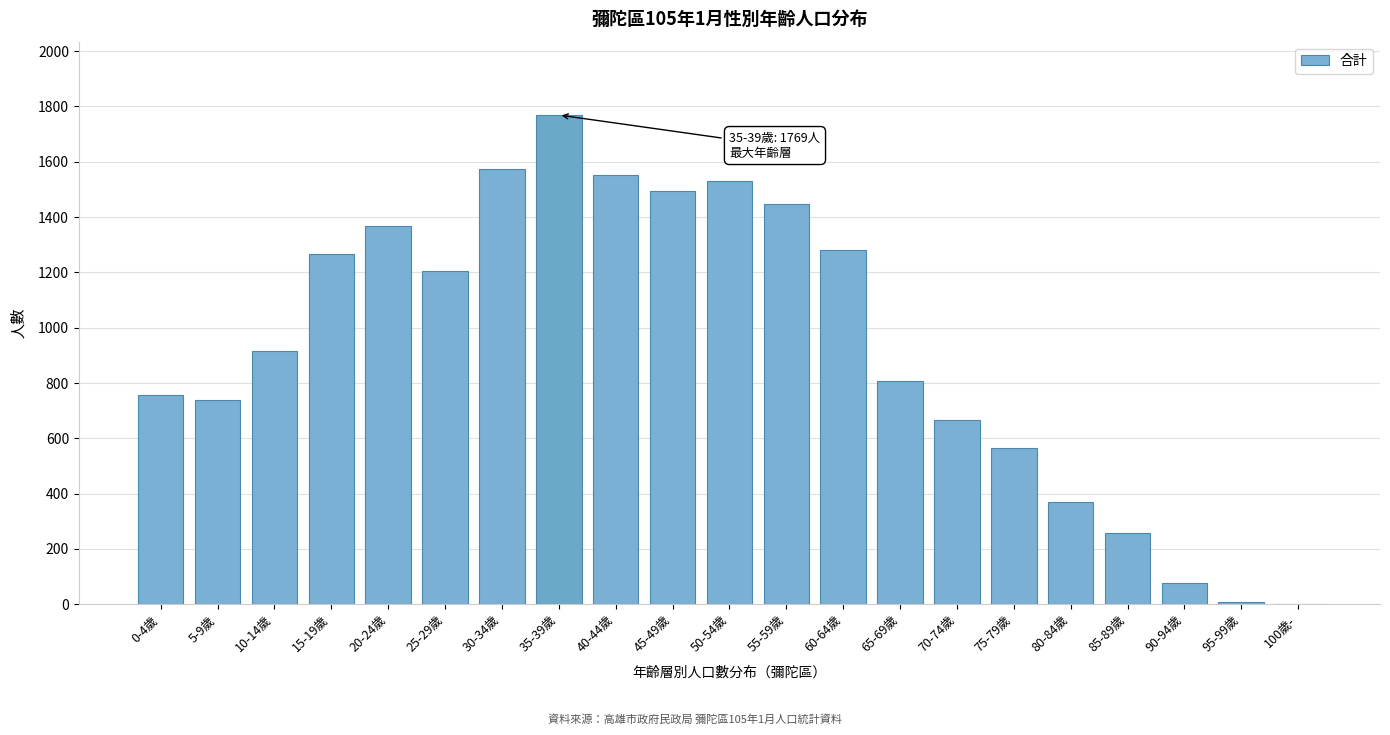

The value at 55-59歲 is 2303. True or false?

False